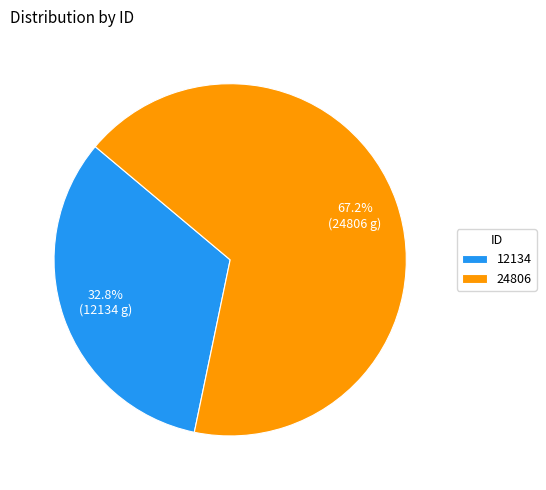

Which slice is the largest?

24806